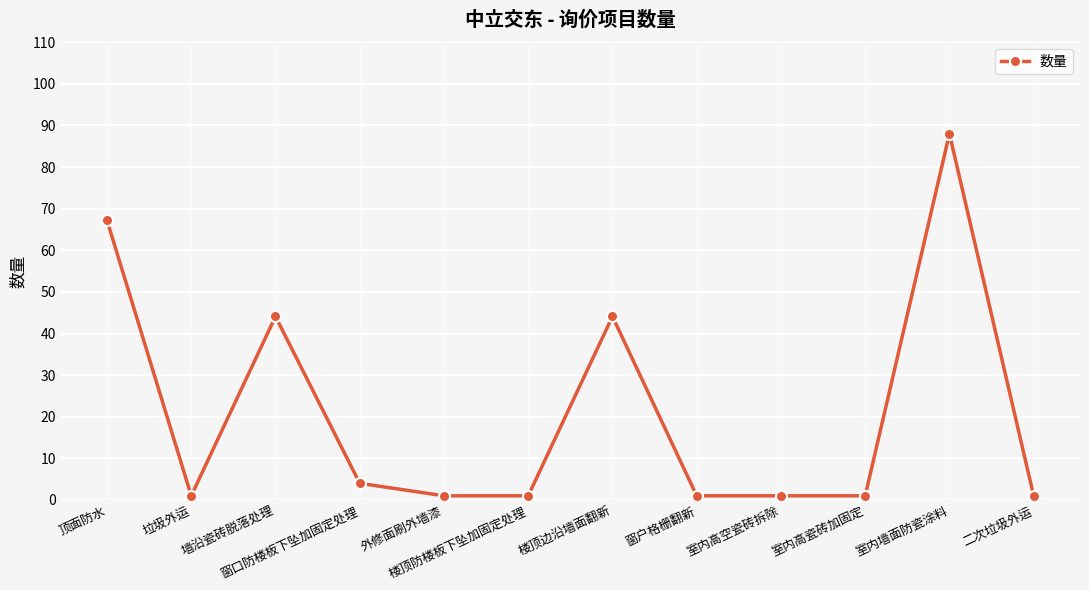

How many series are shown in this chart?

1